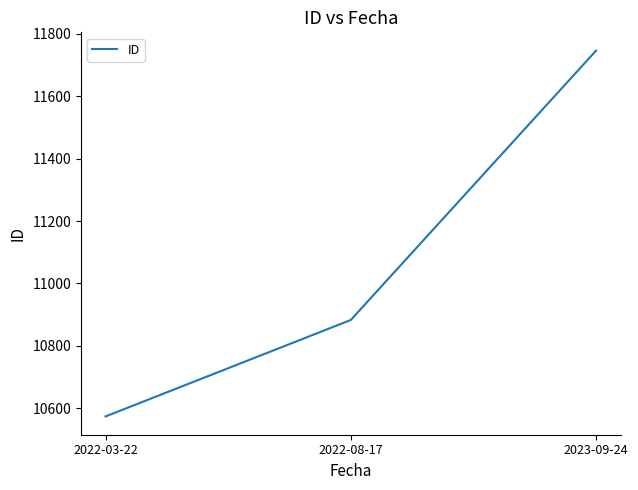

Reading left to right, extract all data points from this chart.

2022-03-22=10574	2022-08-17=10883	2023-09-24=11746